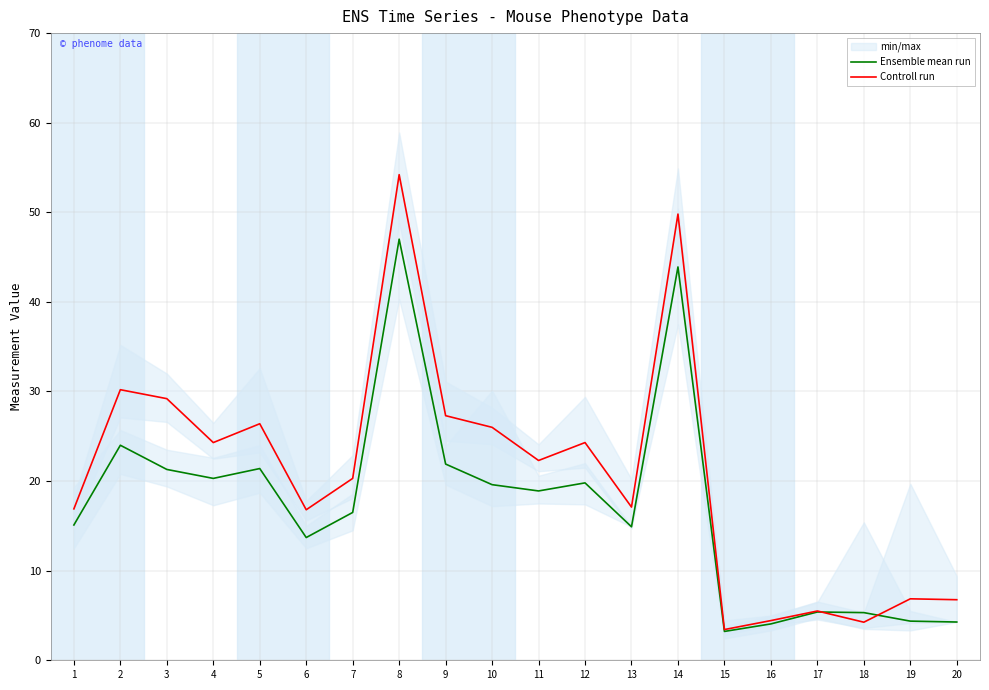

The Ensemble mean run series shows 1.2 at 19. True or false?

False